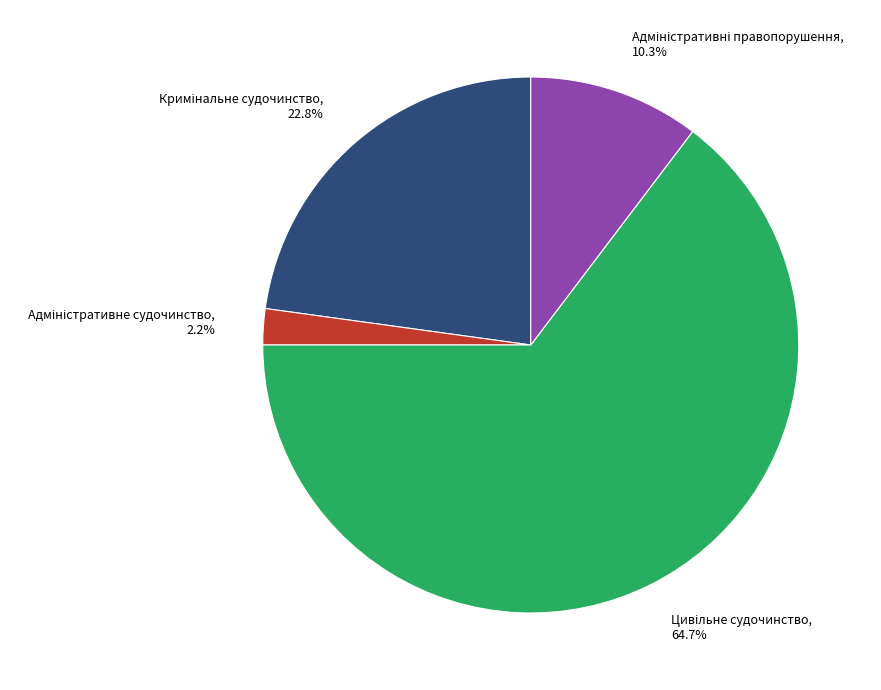

Does any single category account for the majority?

Yes